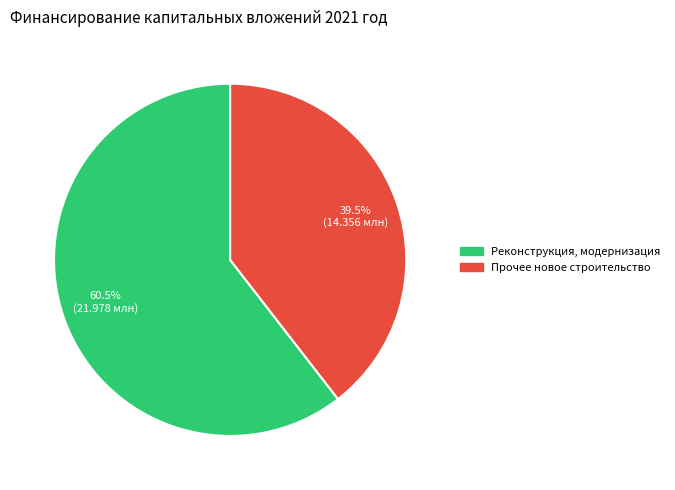

To the nearest percent, what is the difference between the largest and smallest slice percentages?

21%